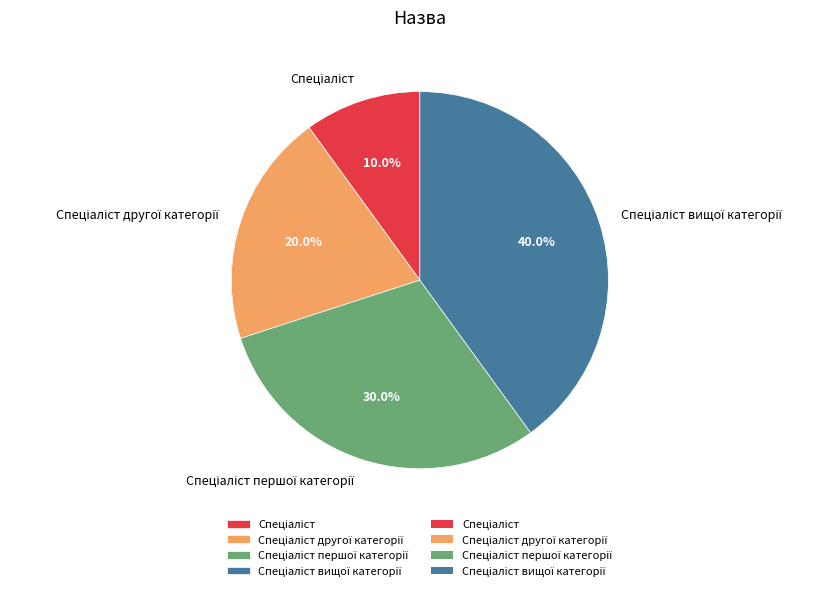

Does any single category account for the majority?

No